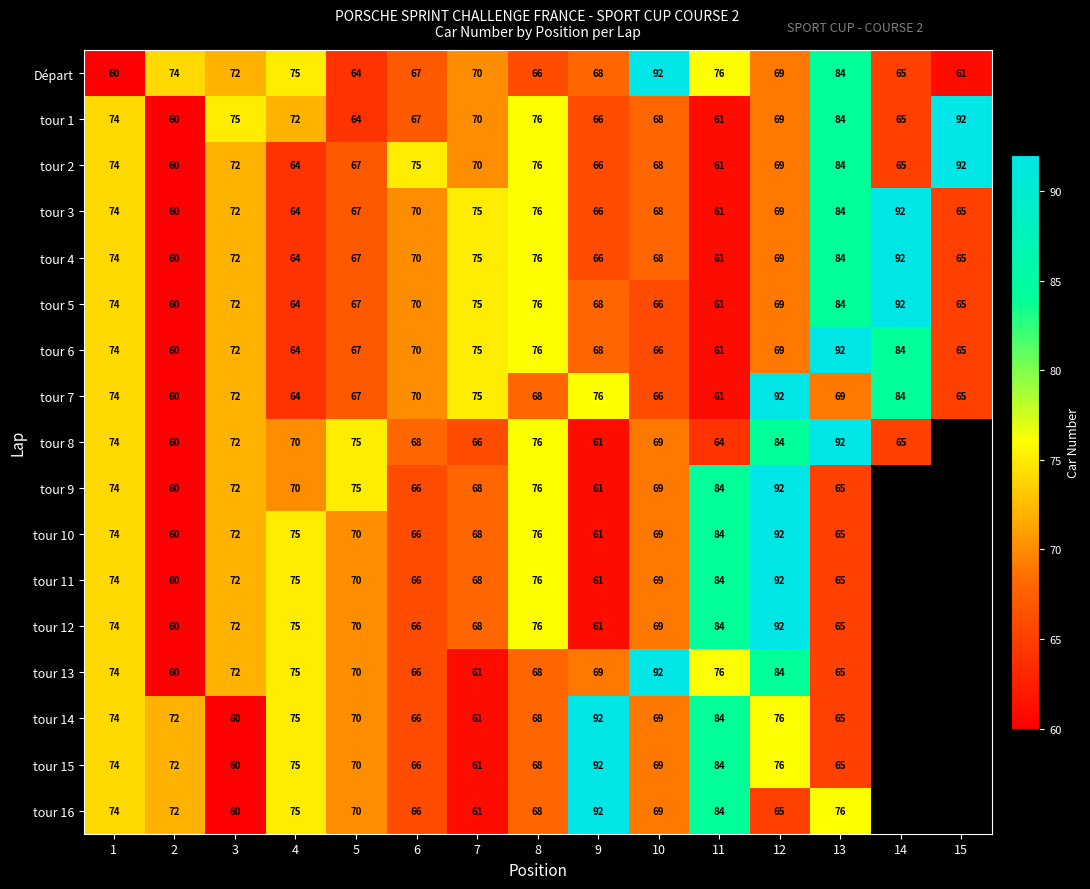

Which category has the lowest value across all series?

1